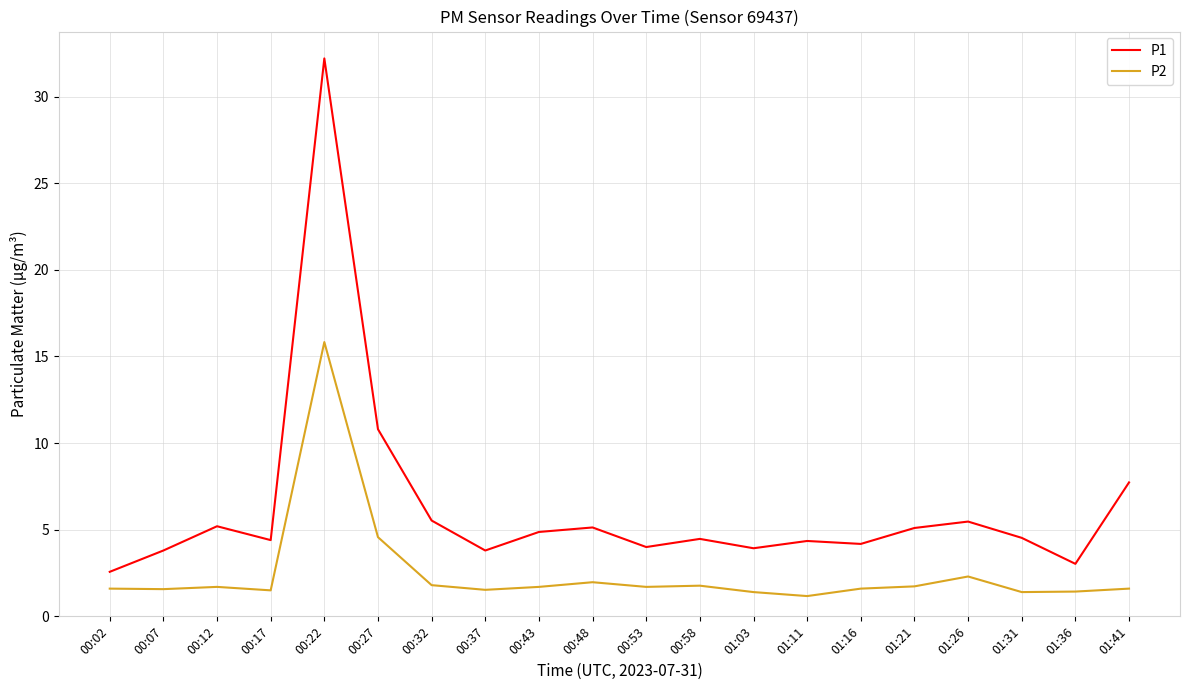

How many distinct data groups are displayed?

2